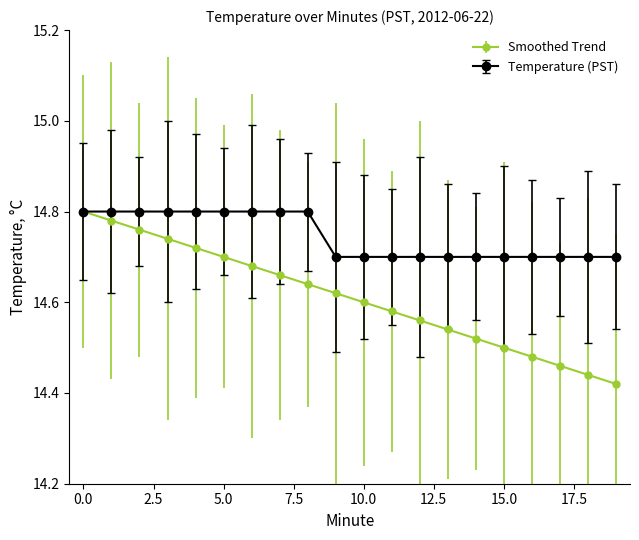

Which series has the widest spread of values?

Smoothed Trend